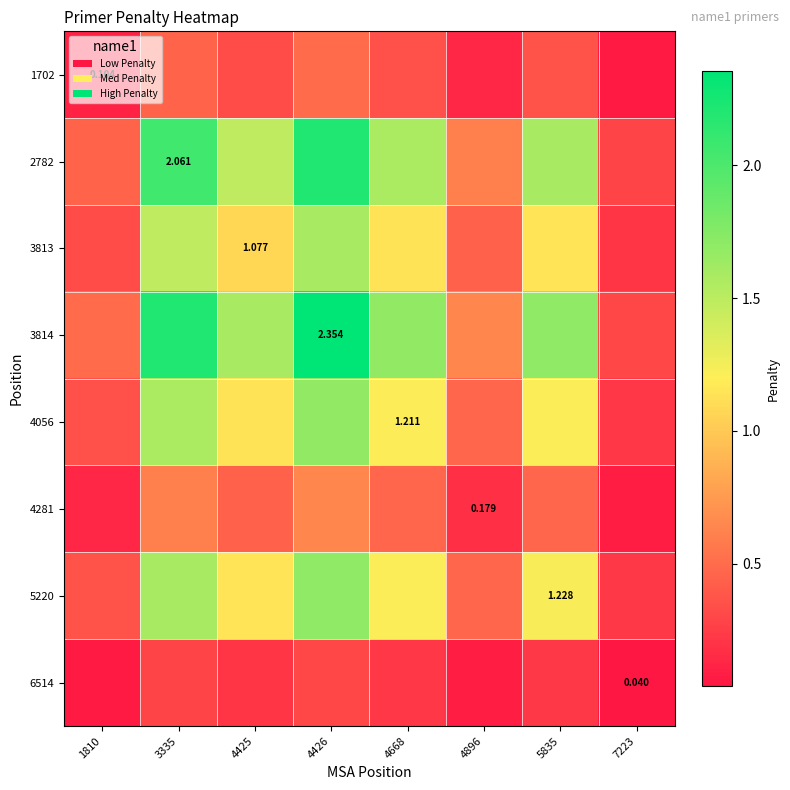

At which category does the chart reach its peak across all series?

4426